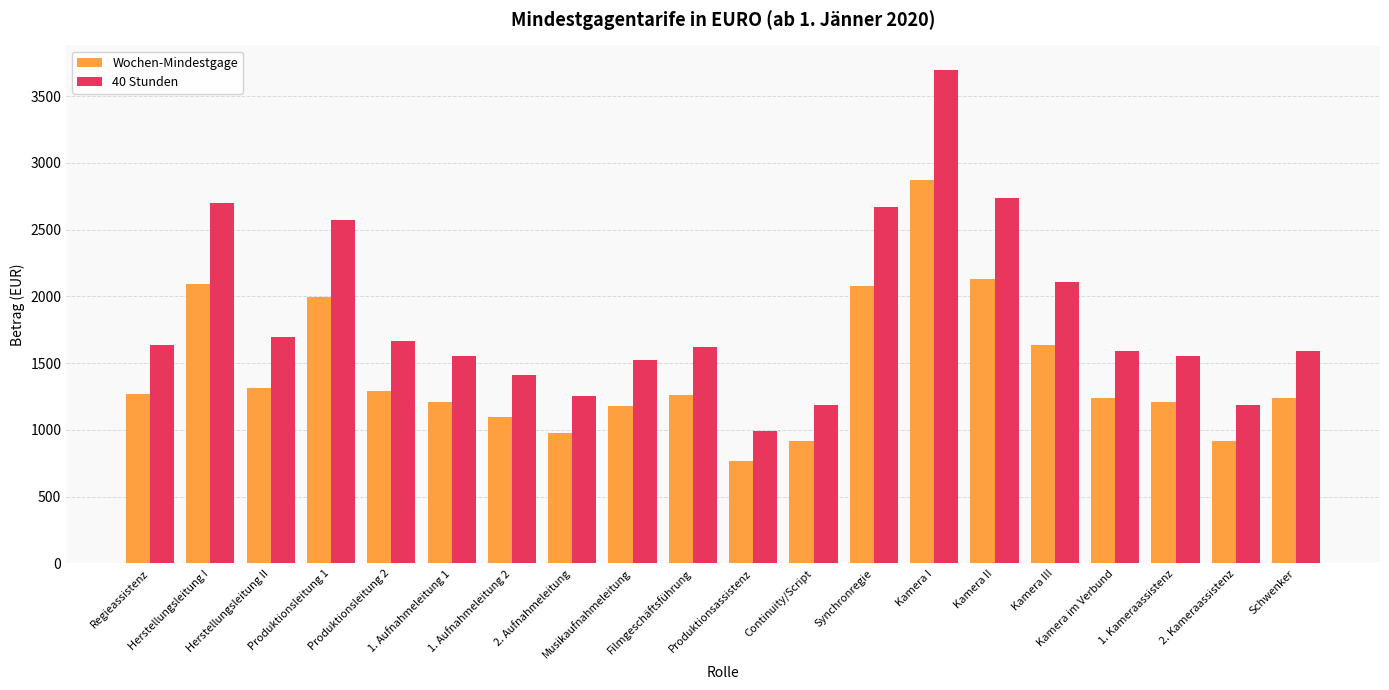

What is the difference between the highest and lowest values at Kamera im Verbund?

356.2